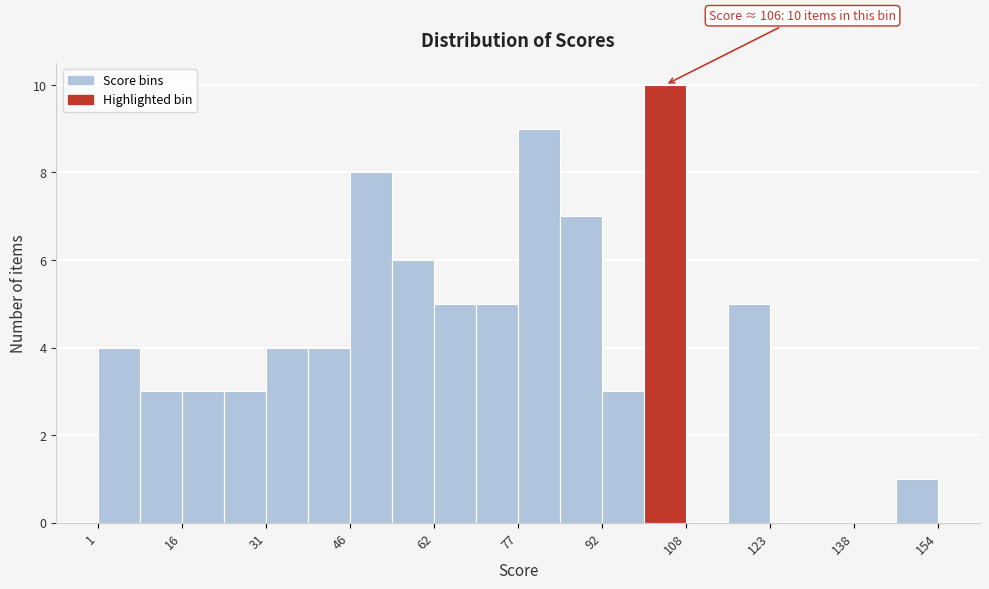

Read against the x-axis, roughly where is the centre of the tallest bar?

104